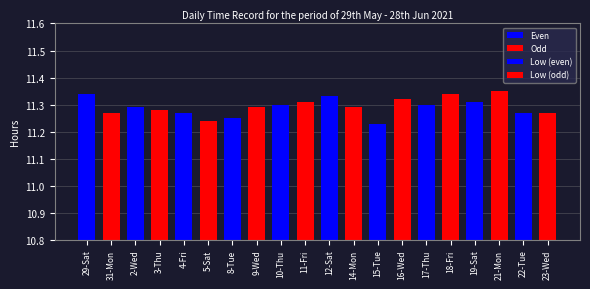

Is it true that Low (even) equals 16.9 at 17-Thu?

False